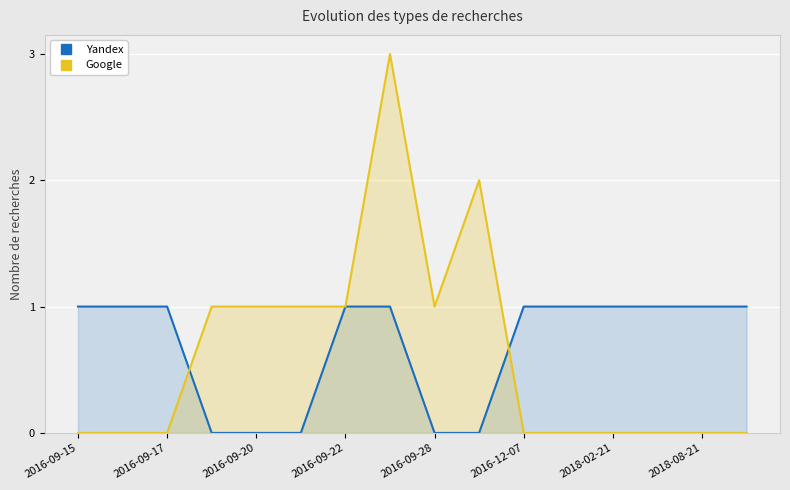

The Google series shows 1 at 2016-09-28. True or false?

True